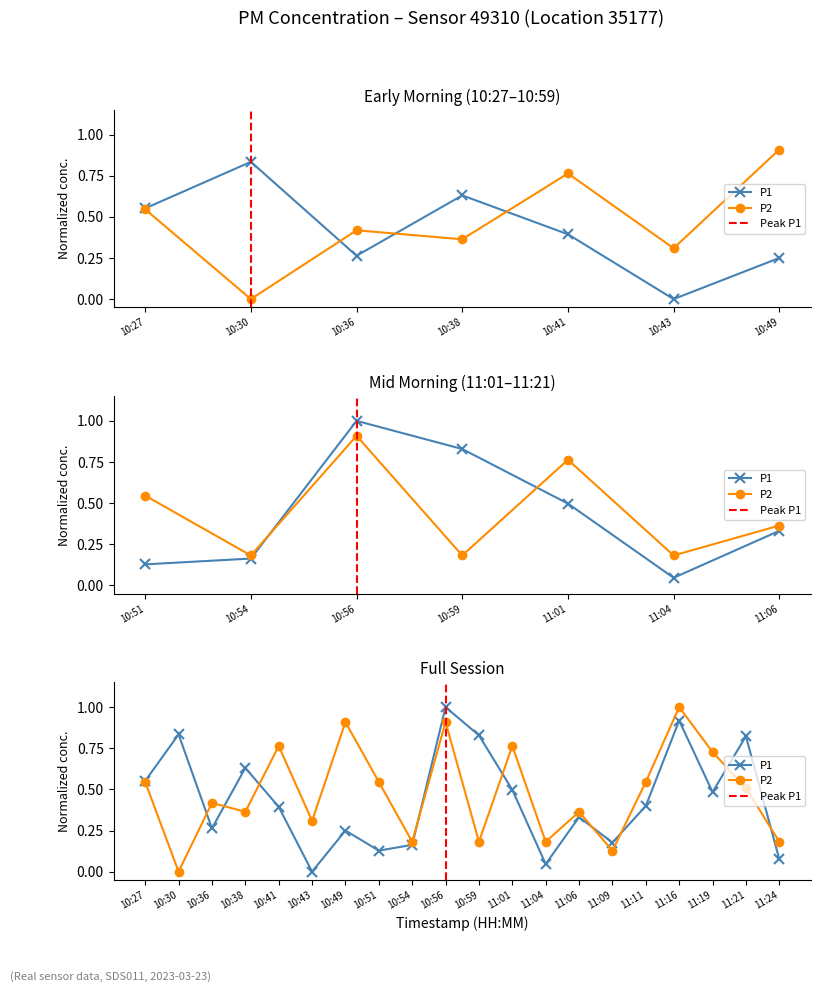

The value of P2 at 11:24 is 0.2. True or false?

True